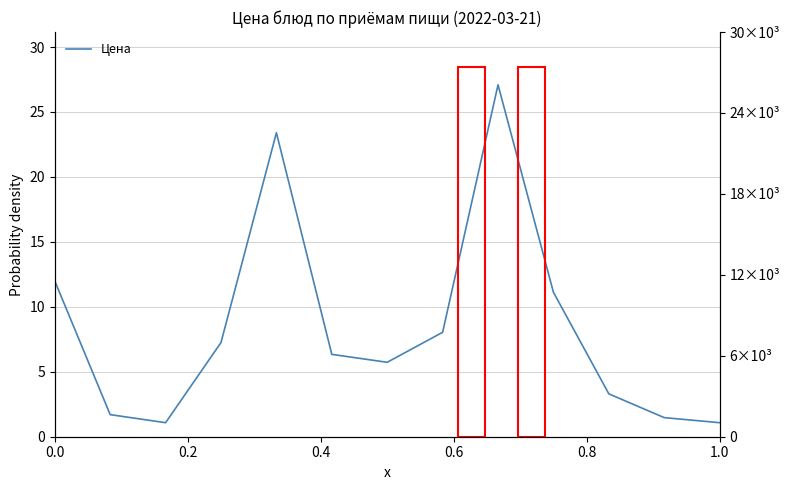

How many lines are shown in the chart?

1